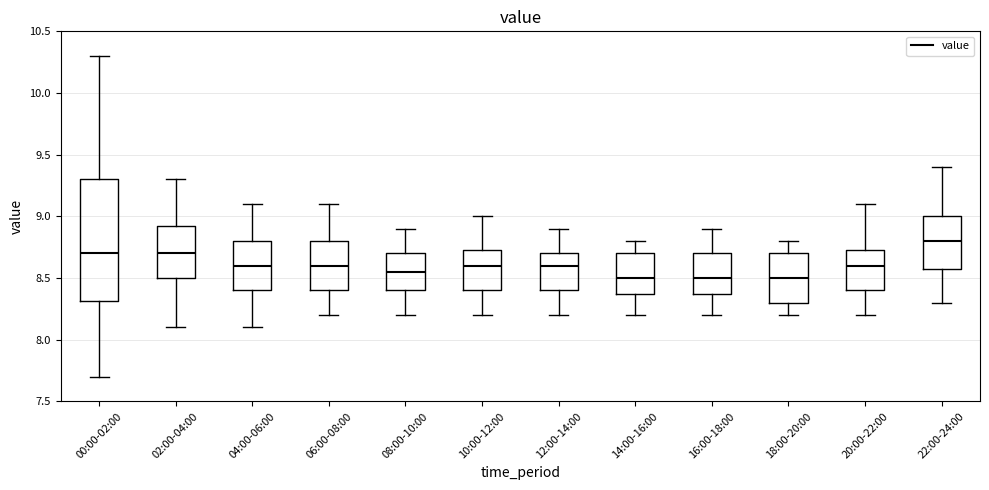

Which box is the tallest, from its lower edge to its upper edge?

00:00-02:00